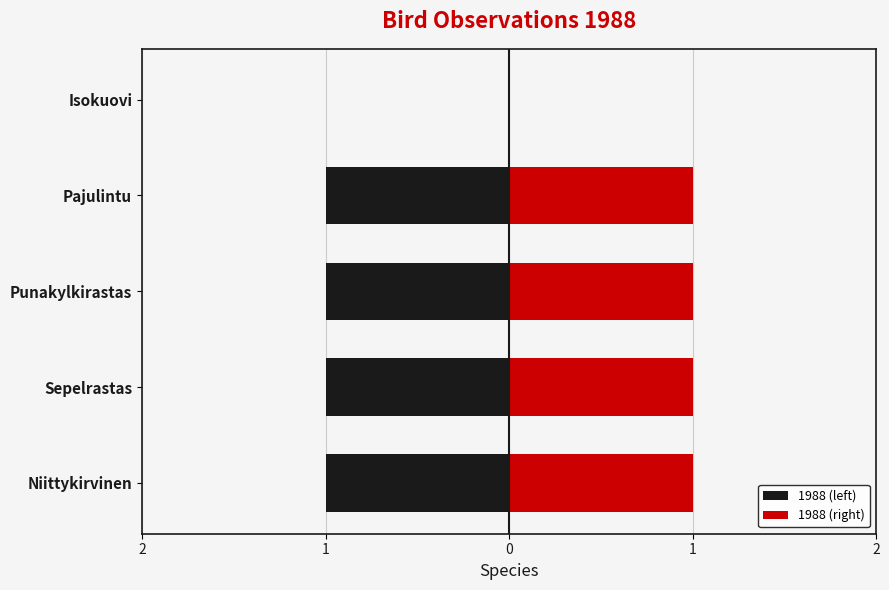

Is the value of 1988 (left) at Pajulintu greater than the value of 1988 (right) at Sepelrastas?

No